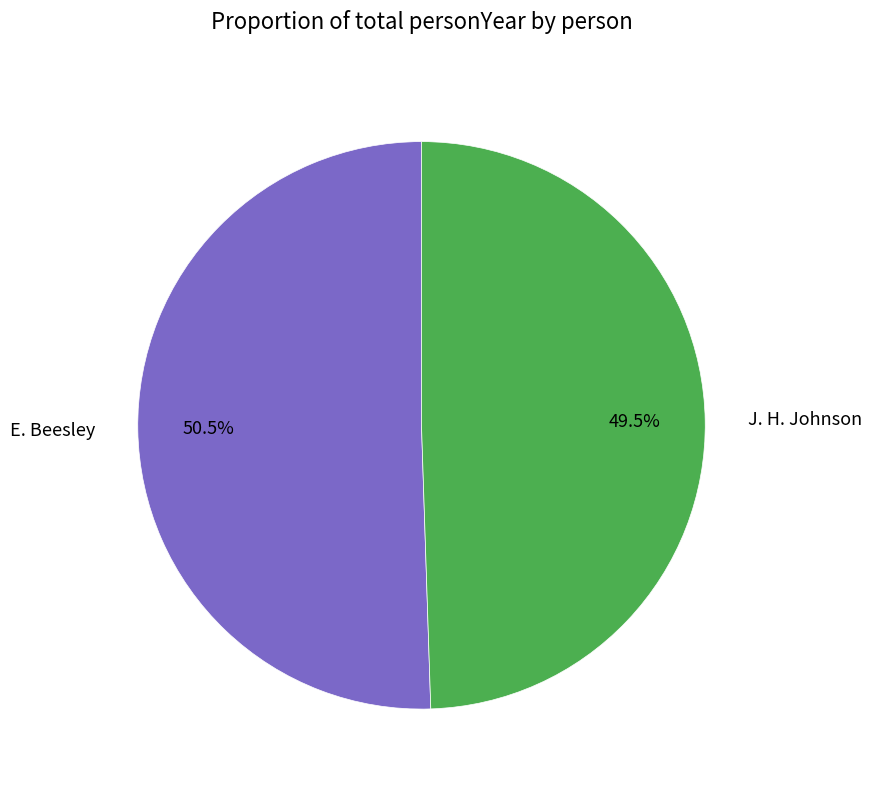

Rank the categories by value from lowest to highest.

J. H. Johnson, E. Beesley